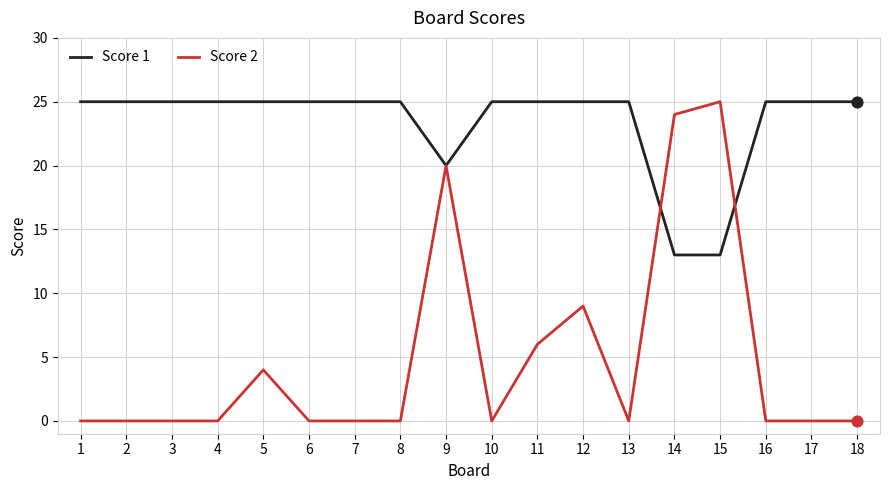

What is the spread (max minus min) of values at 18?

25